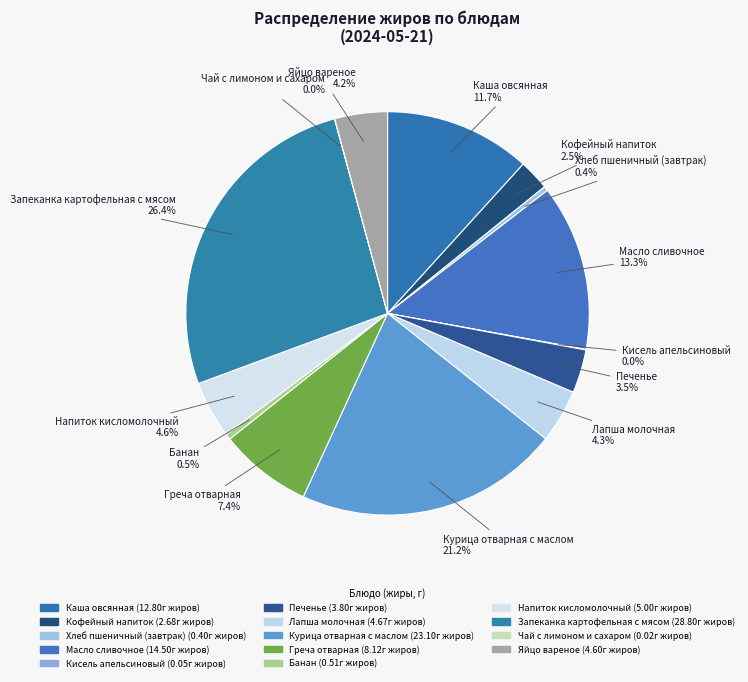

The Масло сливочное slice represents 13% of the pie. True or false?

True